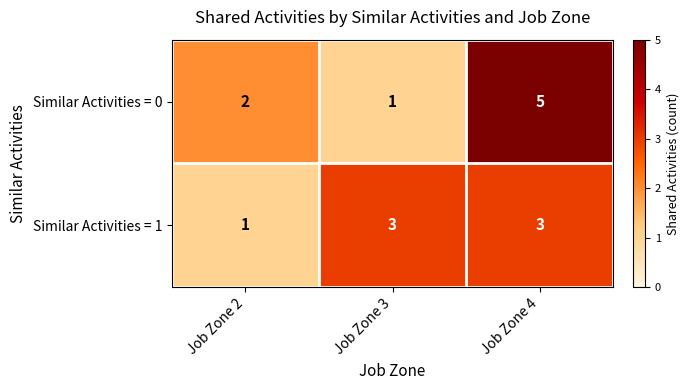

Which label corresponds to the largest value in the chart?

Job Zone 4